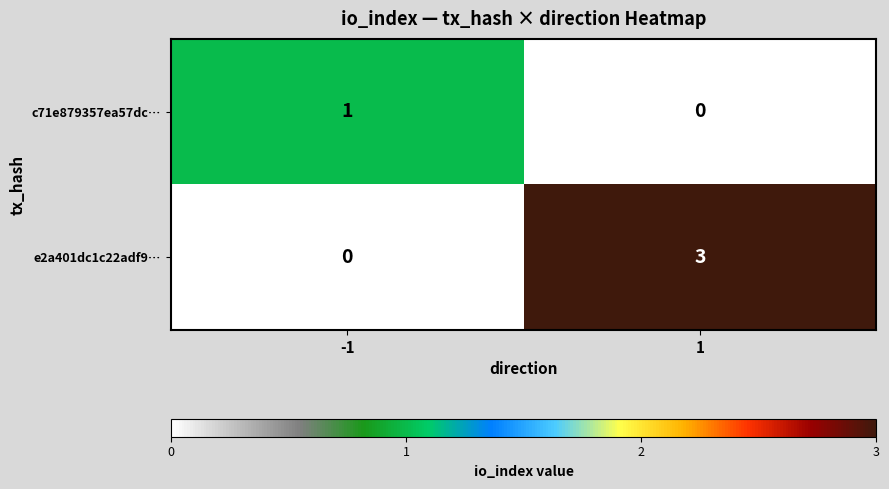

Which series has the largest total across all categories?

e2a401dc1c22adf9…